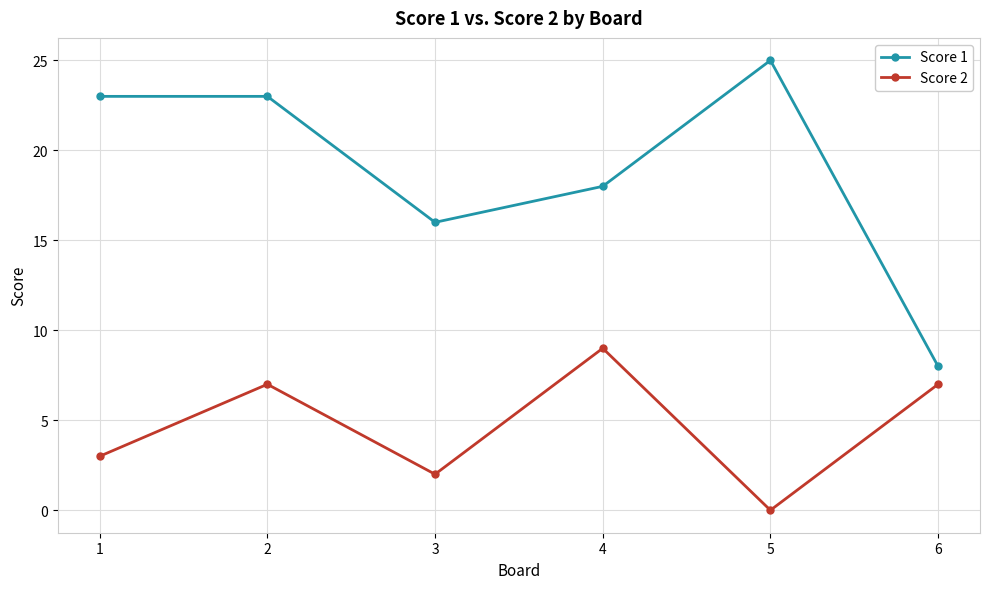

What is the highest value of the Score 2 series?

9